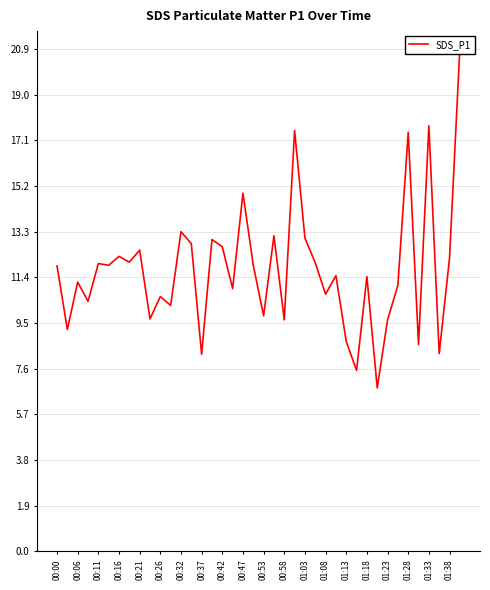

How many interior local valleys (lower than both neighbors) does the data have?

15